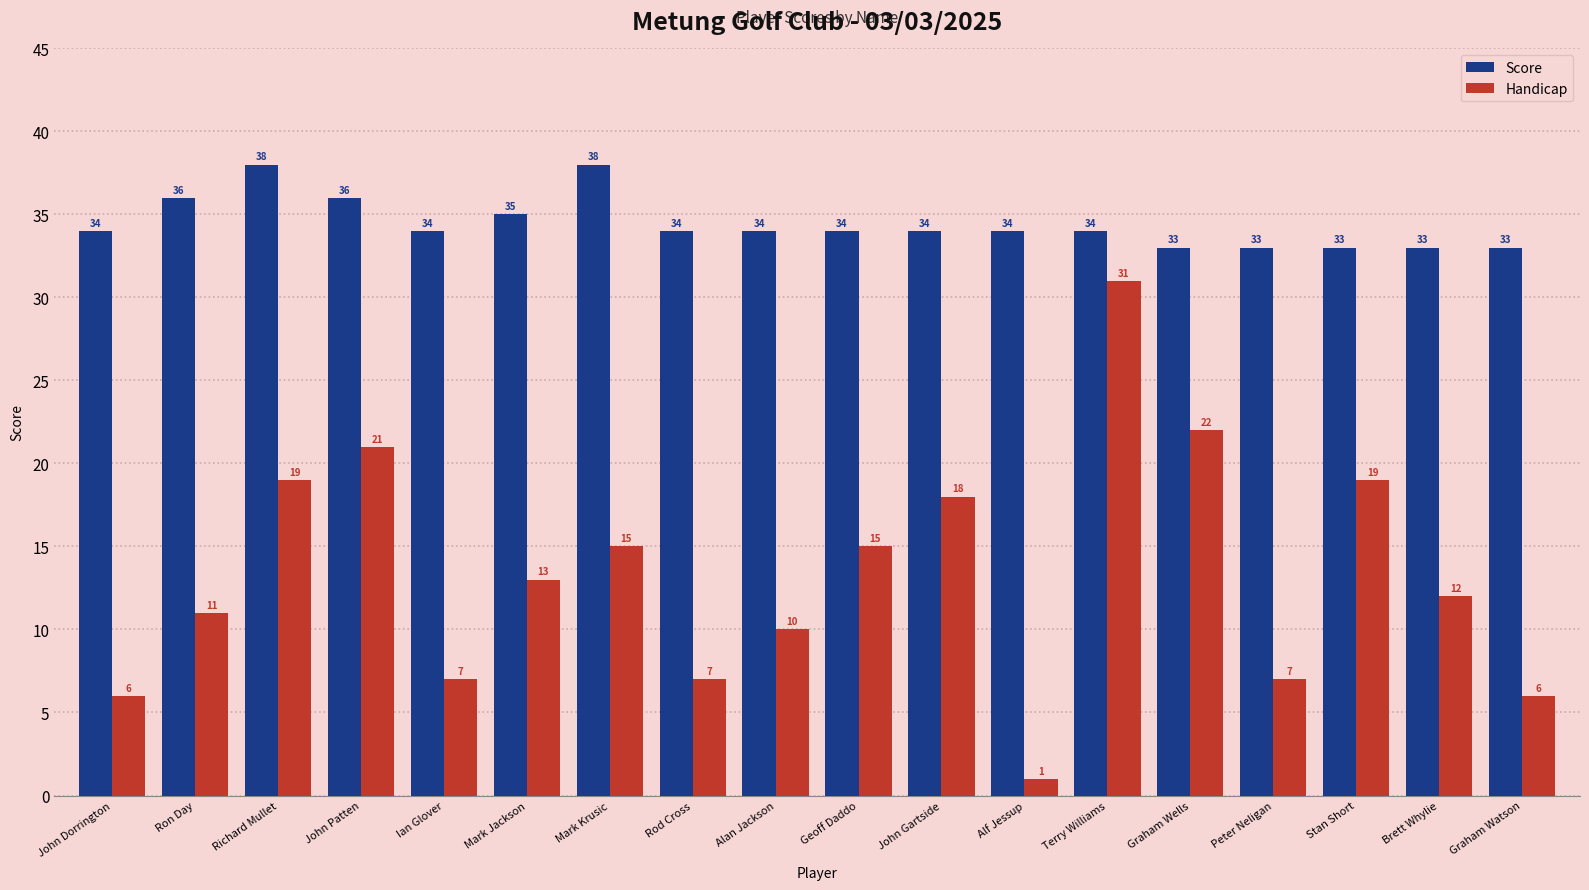

The value of Handicap at John Gartside is 18. True or false?

True